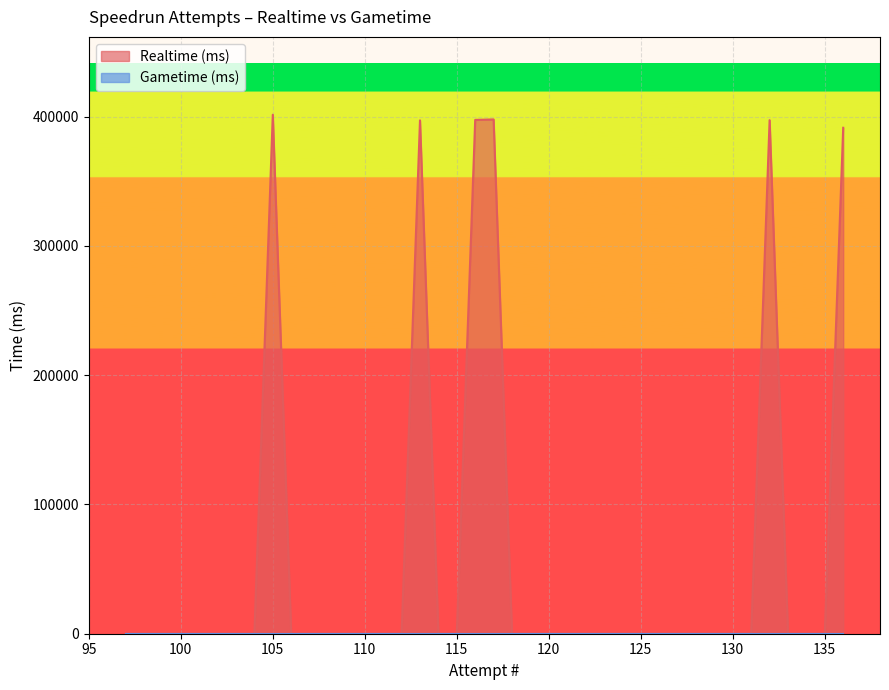

What are all the series names shown in the legend?

Realtime (ms), Gametime (ms)